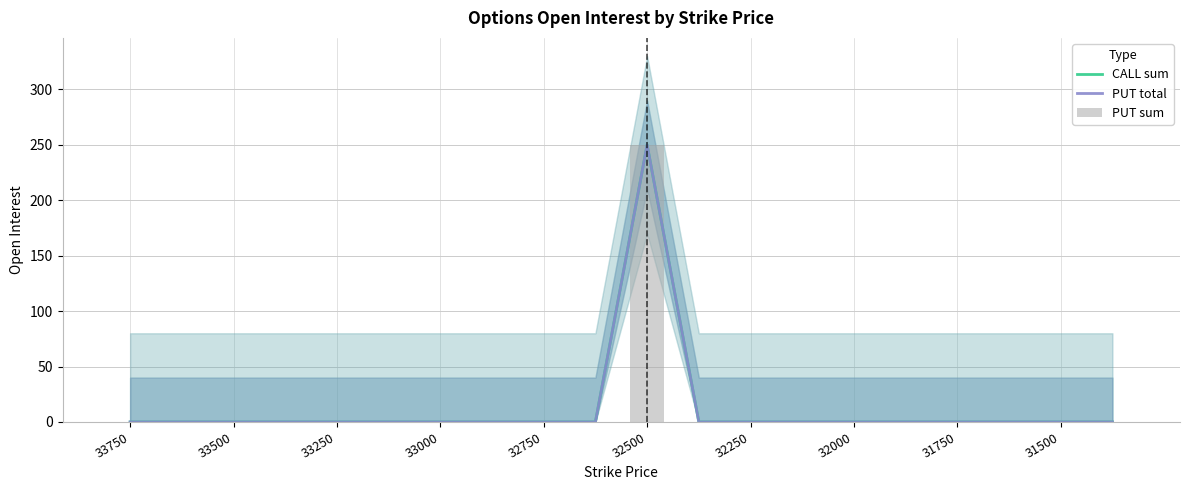

What is the label of the 8th bar from the left?

32000